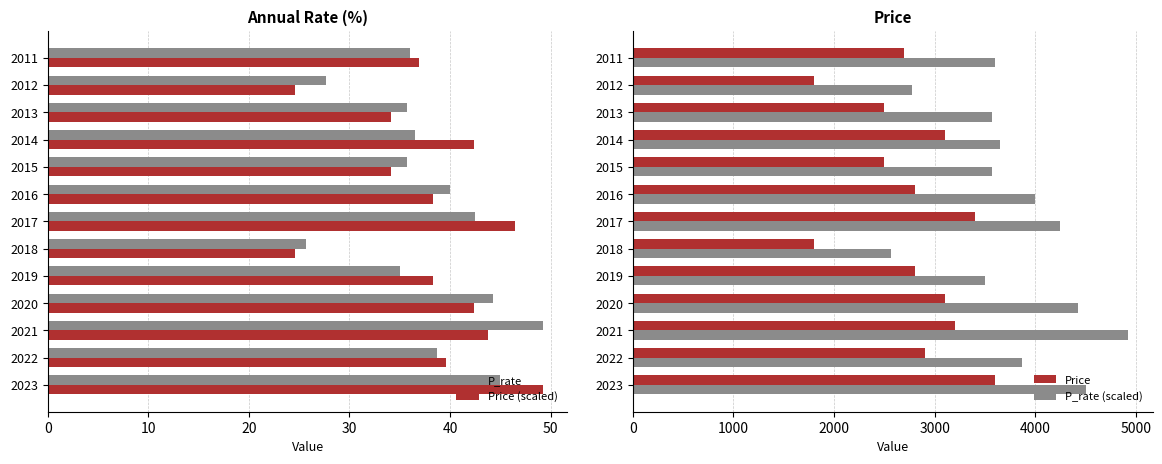

What is the sum of the Price (scaled) values at 2016 and 2011?

75.2